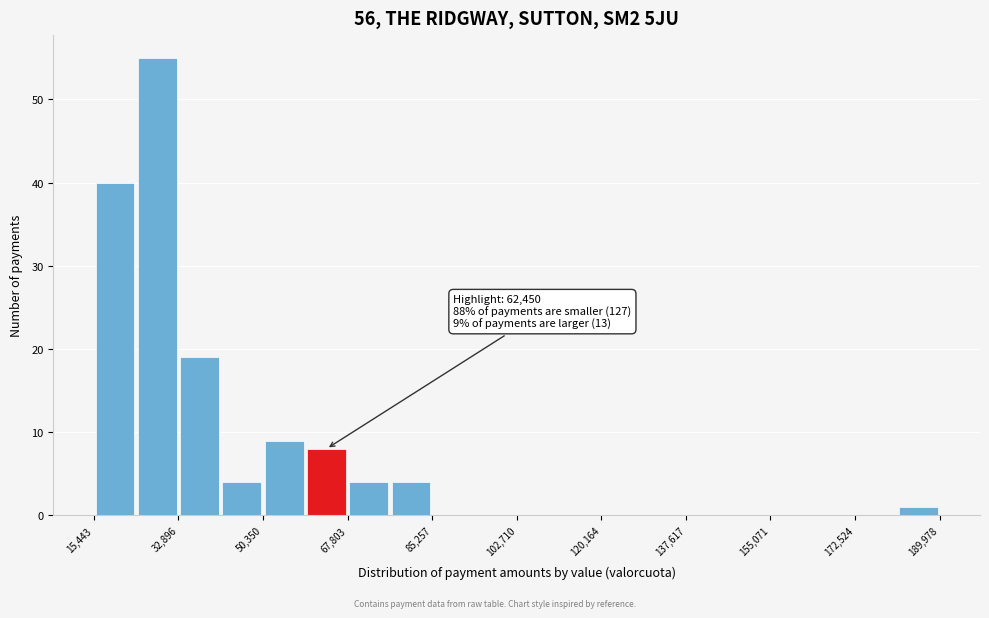

Over which range of the x-axis is the bar tallest?

24000 to 32000